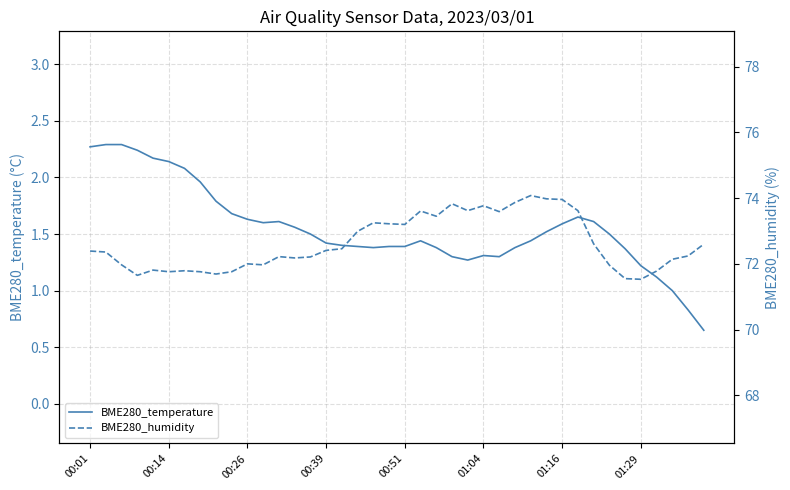

In BME280_humidity, how many points are lower than both neighbors (excluding endpoints)?

10